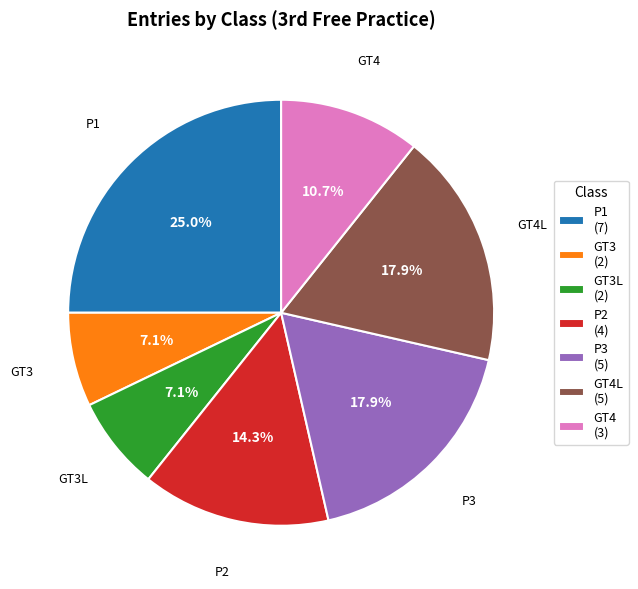

To the nearest percent, what is the difference between the largest and smallest slice percentages?

18%